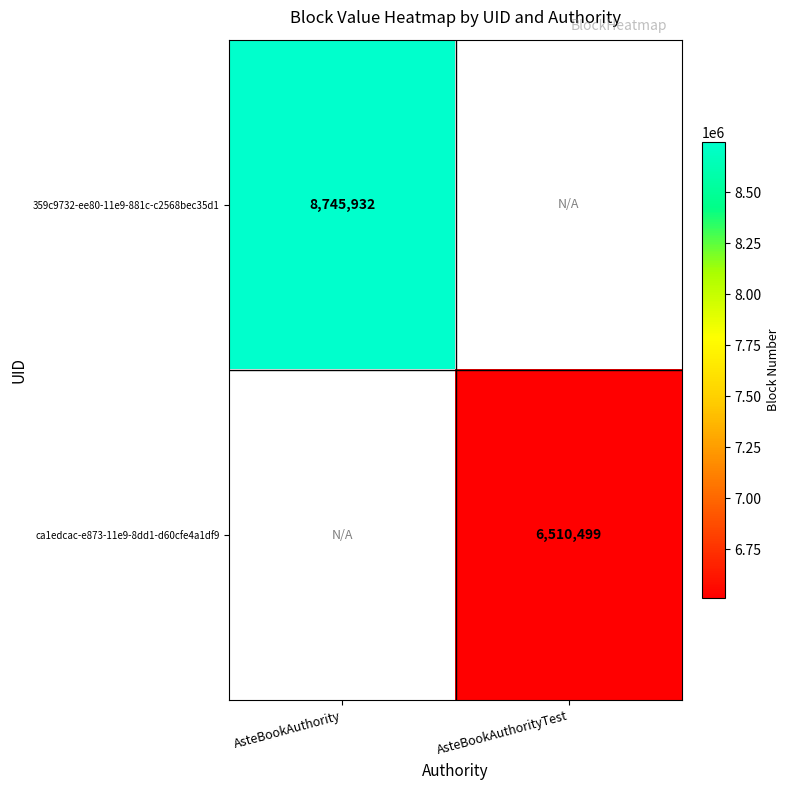

True or false: 359c9732-ee80-11e9-881c-c2568bec35d1 has a value of 8745932 at AsteBookAuthority.

True